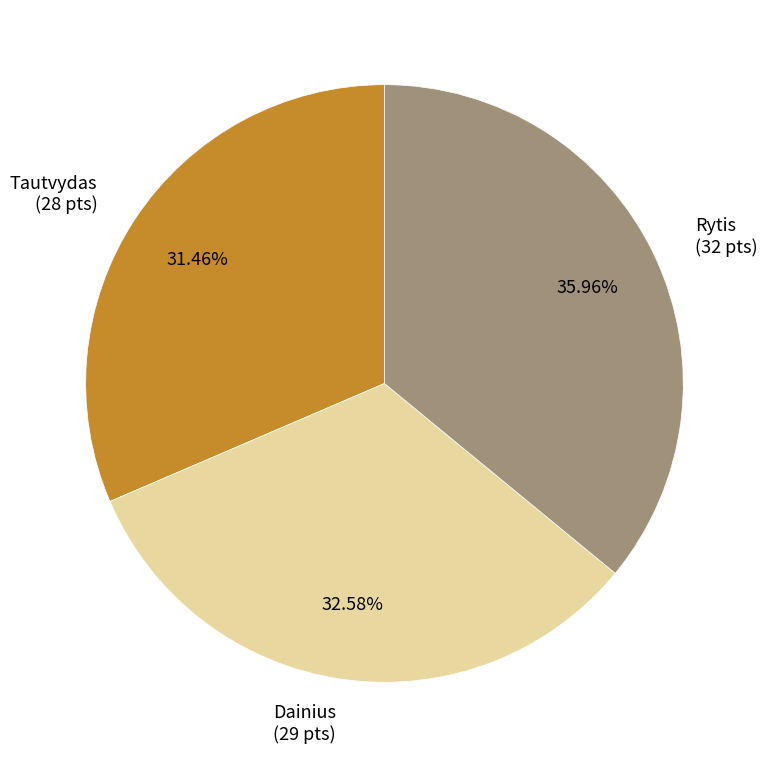

Combined, what portion of the pie is Rytis and Dainius?

68.5%